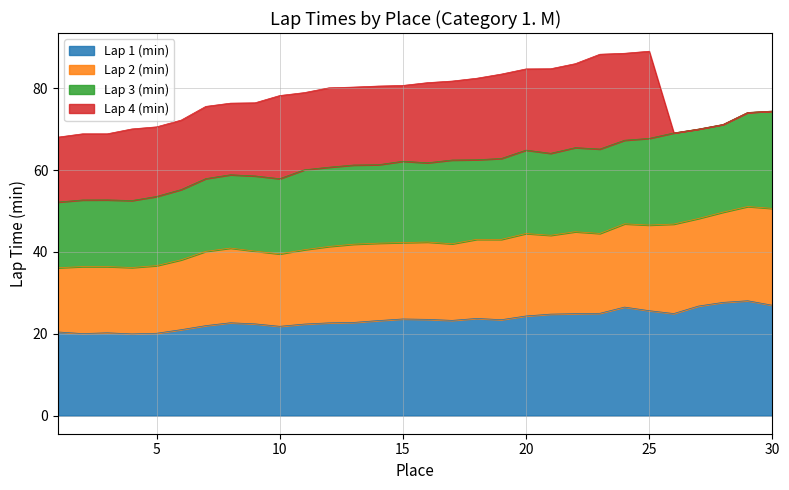

What is the minimum value shown in the chart?

19.9